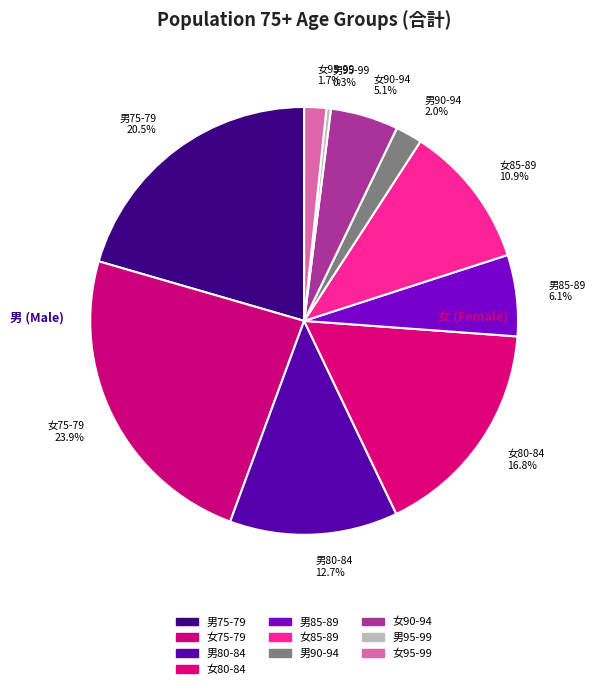

Is 女75-79 23.9% the majority of the pie?

No